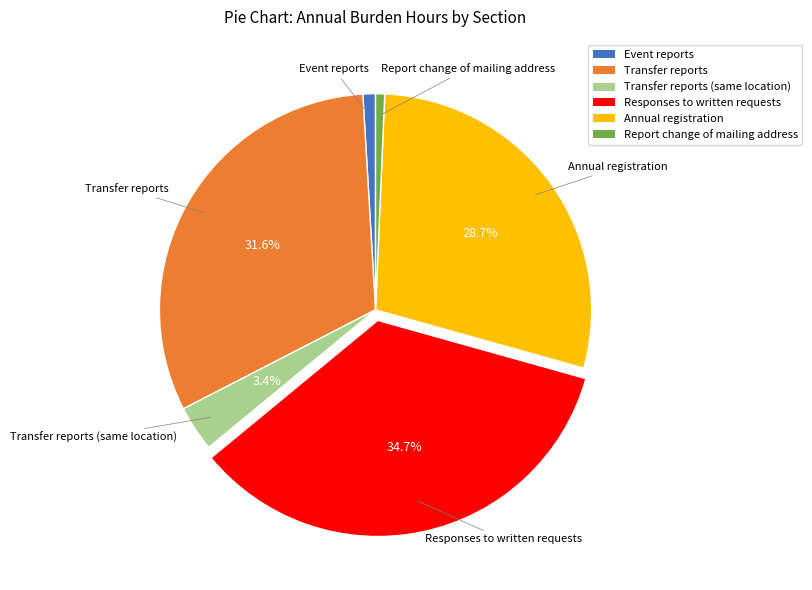

Does any single category account for the majority?

No